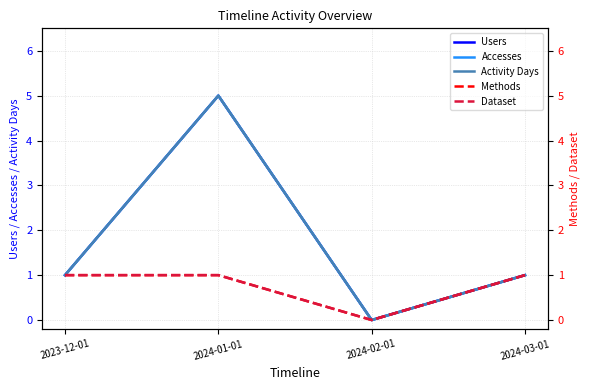

Is this an area chart (filled region under the line)?

No